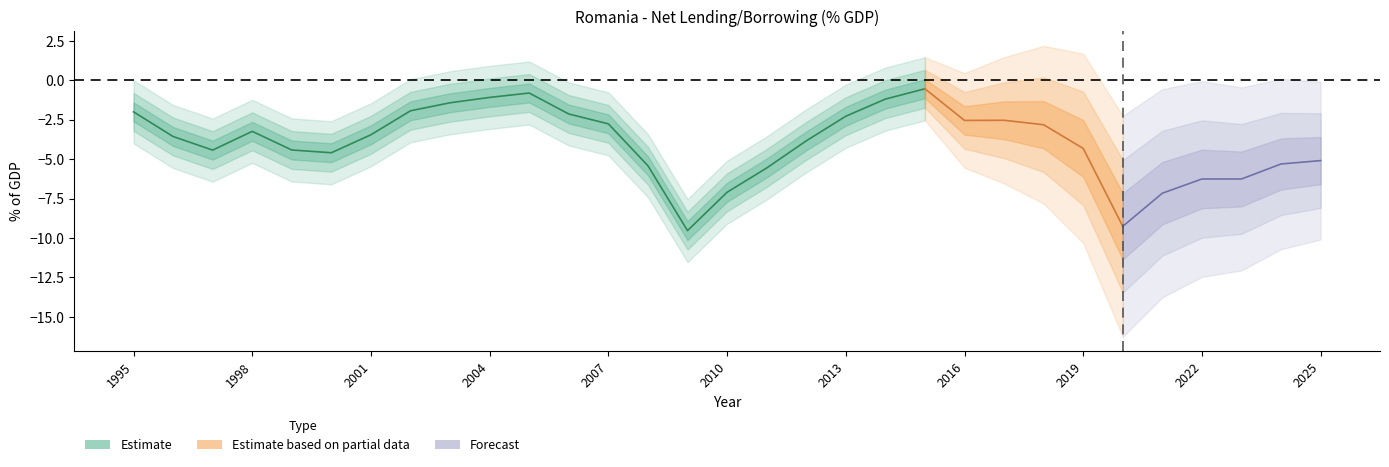

List the labels in order of value, largest first.

2015, 2005, 2004, 2014, 2003, 2002, 1995, 2006, 2013, 2017, 2016, 2007, 2018, 1998, 2001, 1996, 2012, 2019, 1999, 1997, 2000, 2025, 2024, 2008, 2011, 2023, 2022, 2010, 2021, 2020, 2009